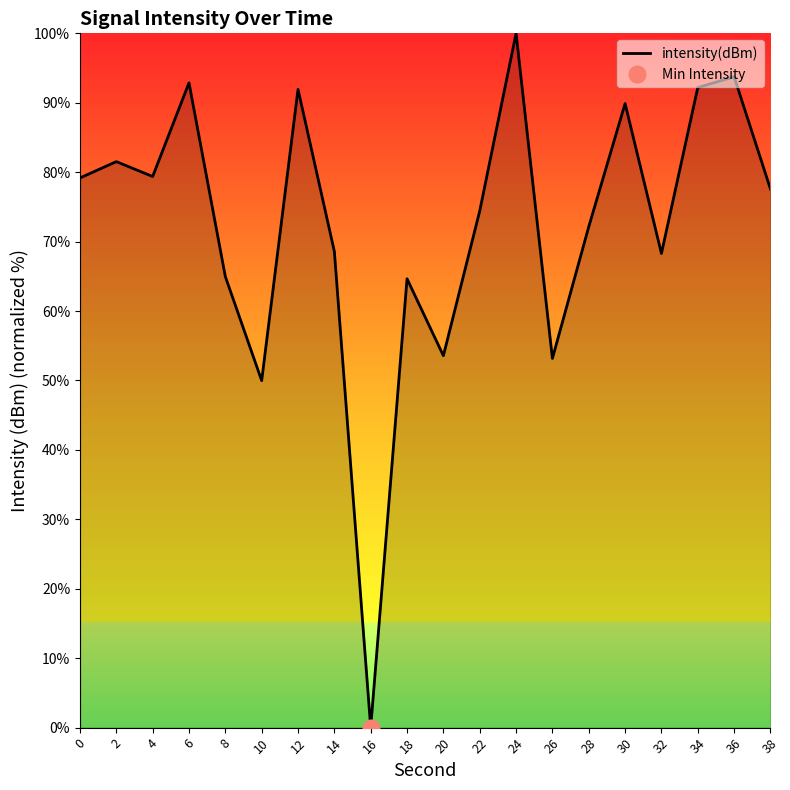

How many lines are shown in the chart?

1